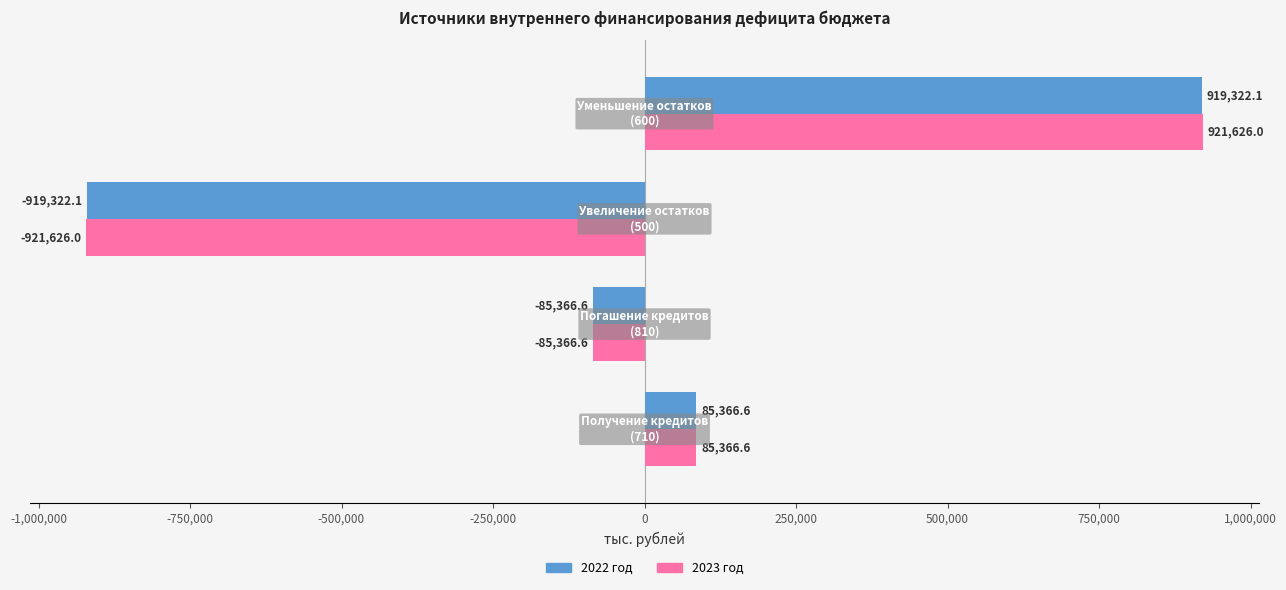

What is the lowest value of the 2023 год series?

-921626.0